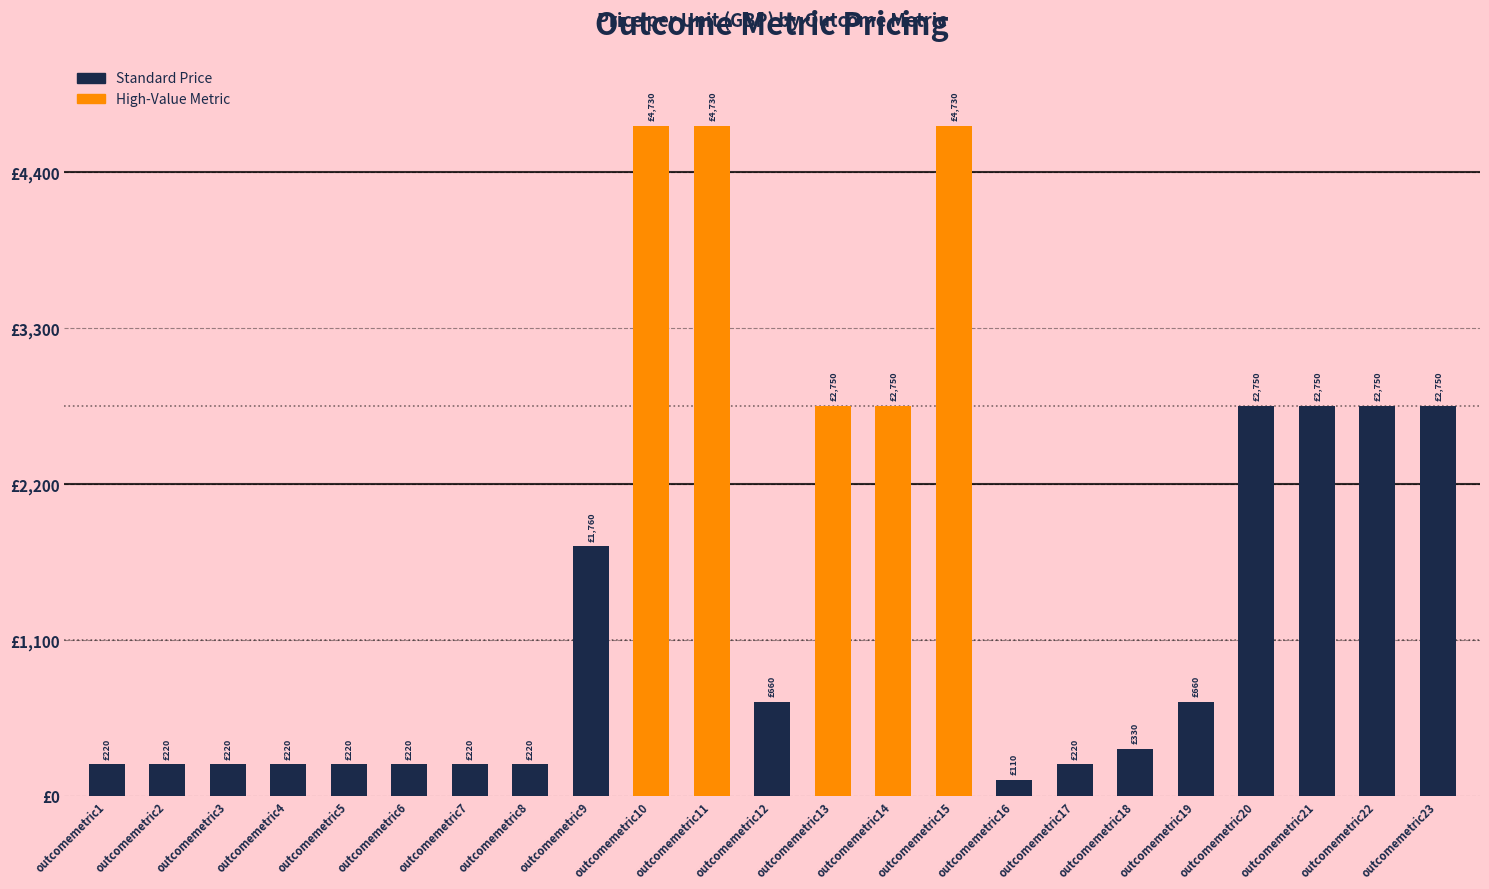

Which has a higher value, outcomemetric15 or outcomemetric1?

outcomemetric15